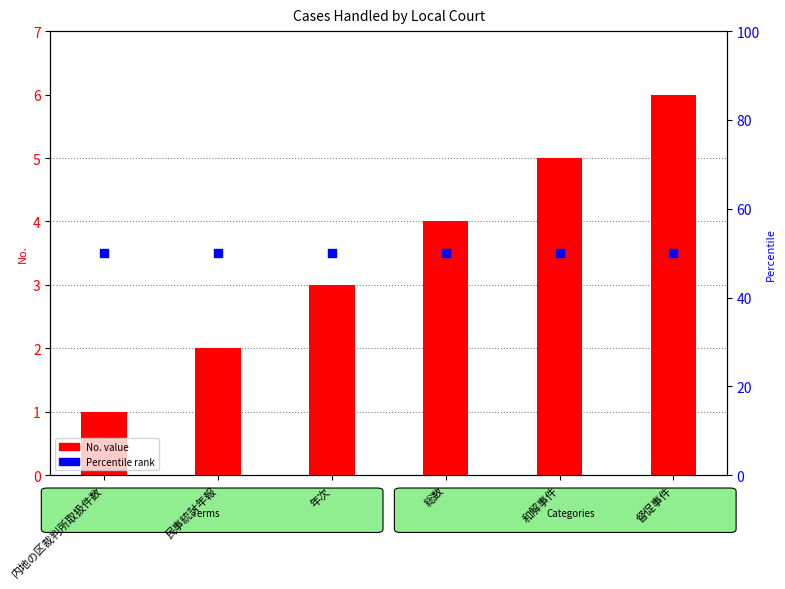

At which category is the sum across all series the highest?

督促事件